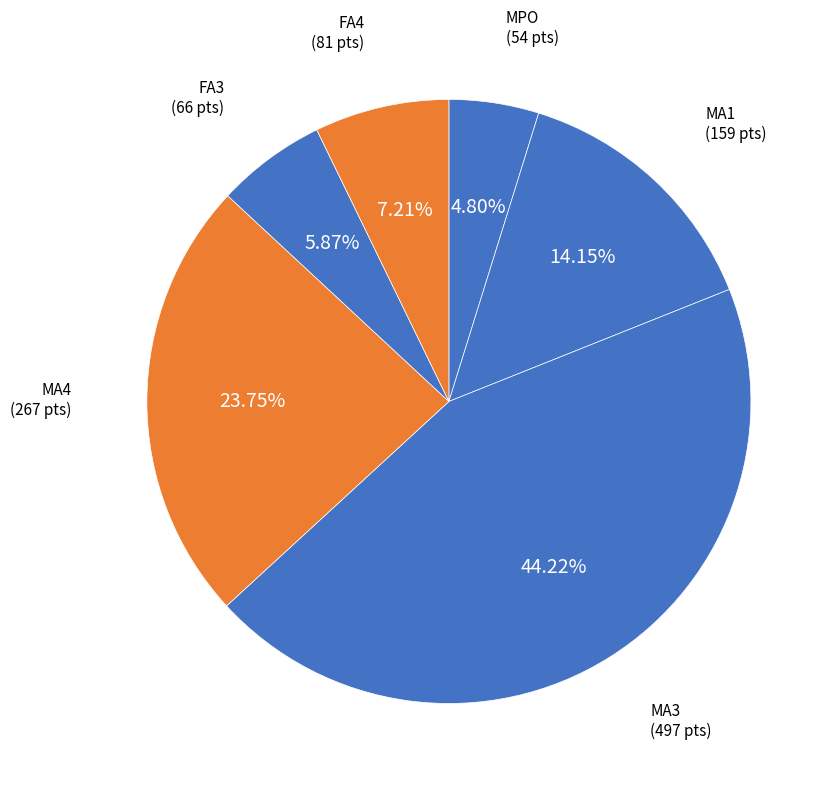

How many segments does this pie chart have?

6